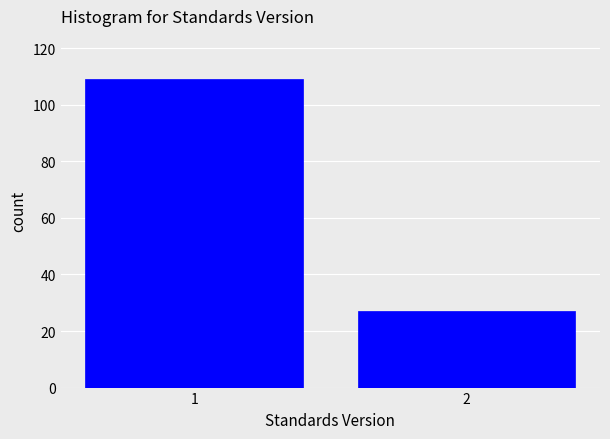

Reading left to right, extract all data points from this chart.

1=109	2=27